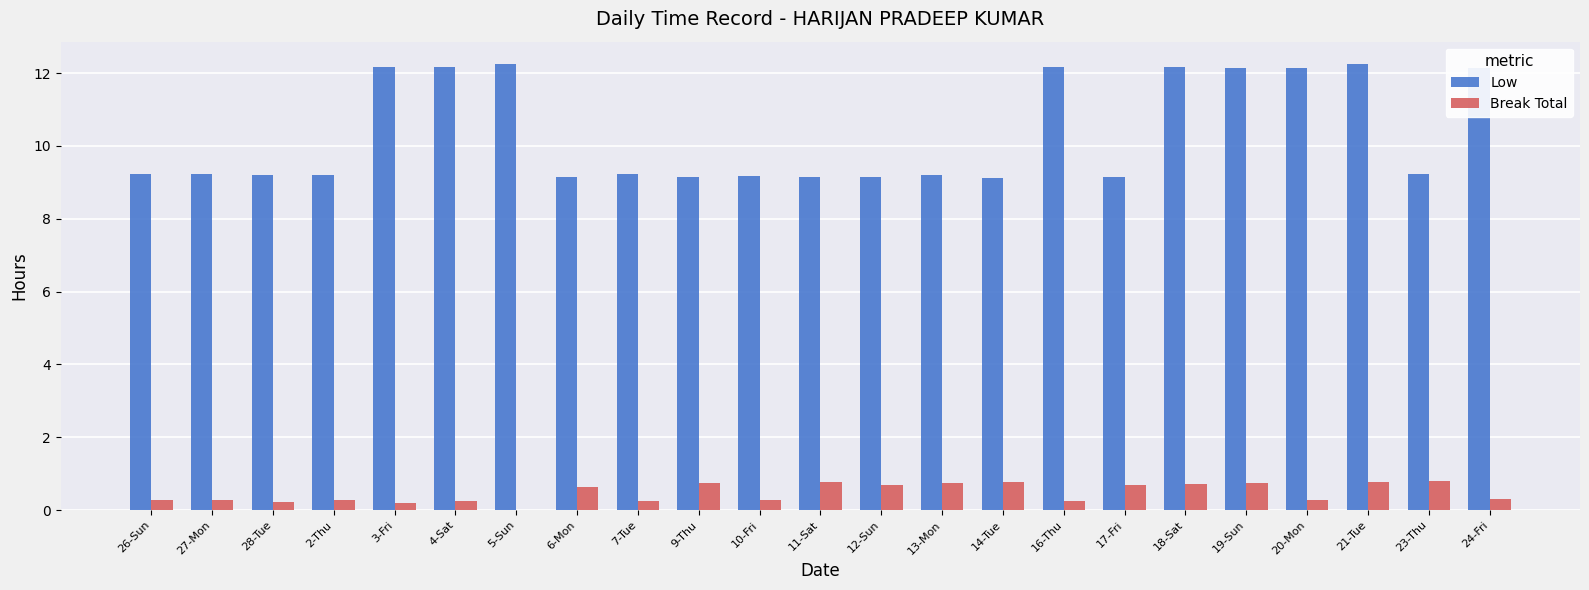

How many series are shown in this chart?

2